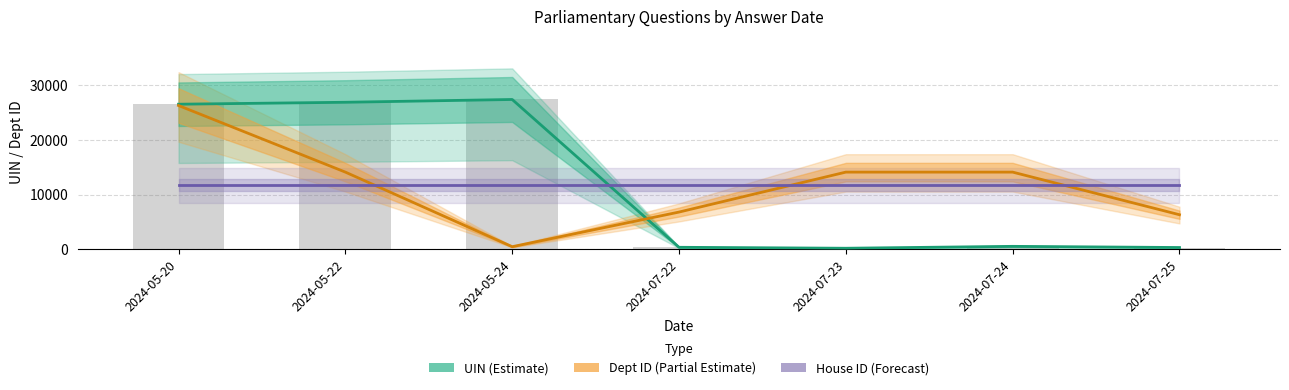

Reading left to right, list all the values displayed in this chart.

UIN (Estimate): 26515.0	26869.5	27379.0	378.0	204.0	551.0	337.0
Dept ID (Partial Estimate): 26275.8	14111.1	486.6	6812.2	14111.1	14111.1	6325.7
House ID (Forecast): 11747.6	11747.6	11747.6	11747.6	11747.6	11747.6	11747.6